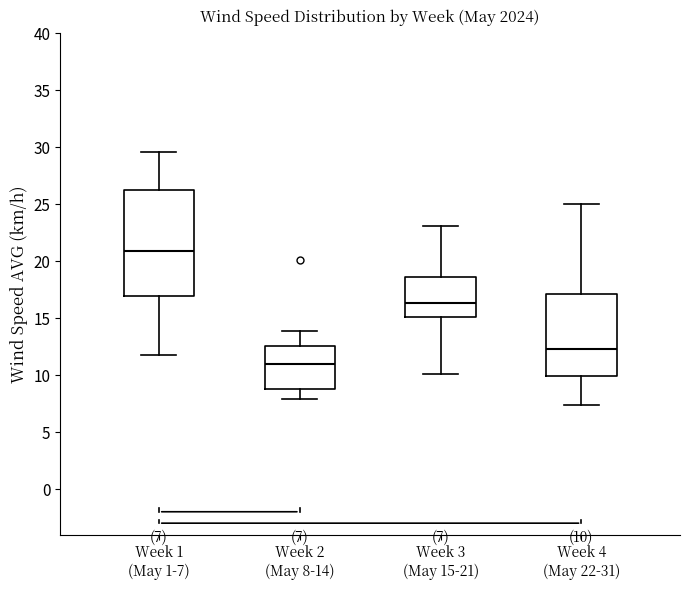

Which box has the highest median line?

Week 1 (May 1-7)